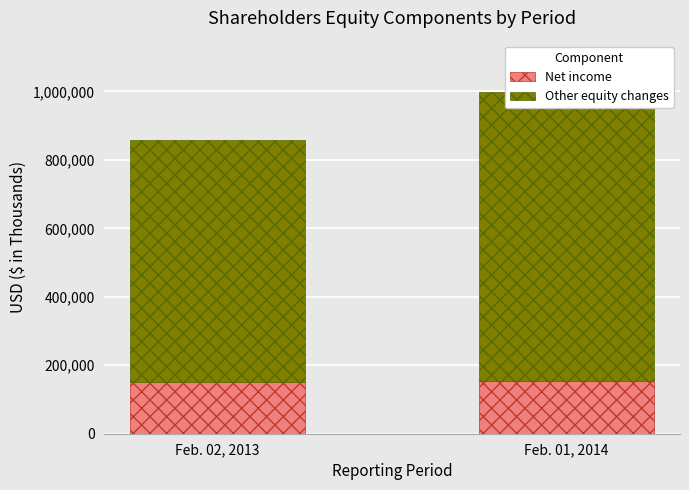

What value does the Net income series have at Feb. 02, 2013, to the nearest 100?

151300